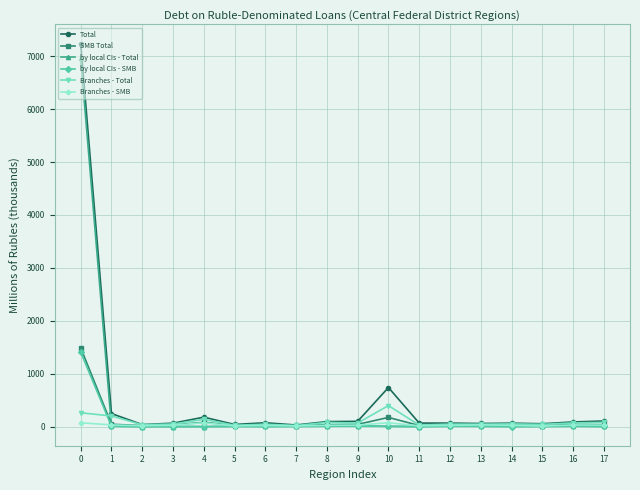

What is the highest value of the by local CIs - SMB series?

1408.7